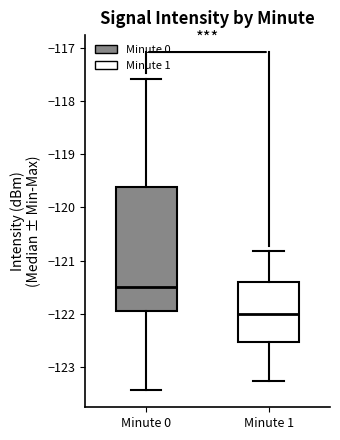

Where does the median line of the box for Minute 1 sit on the y-axis? The values are not printed on the chart, so give them approximately, as read against the axis.

-122.0